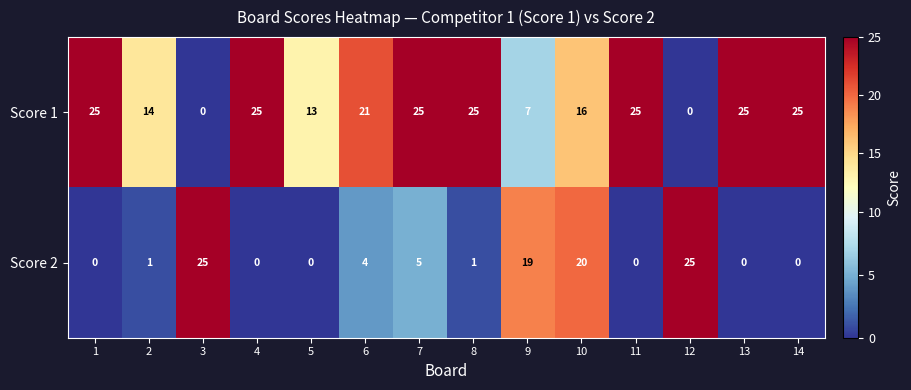

The Score 1 series shows 25 at 7. True or false?

True